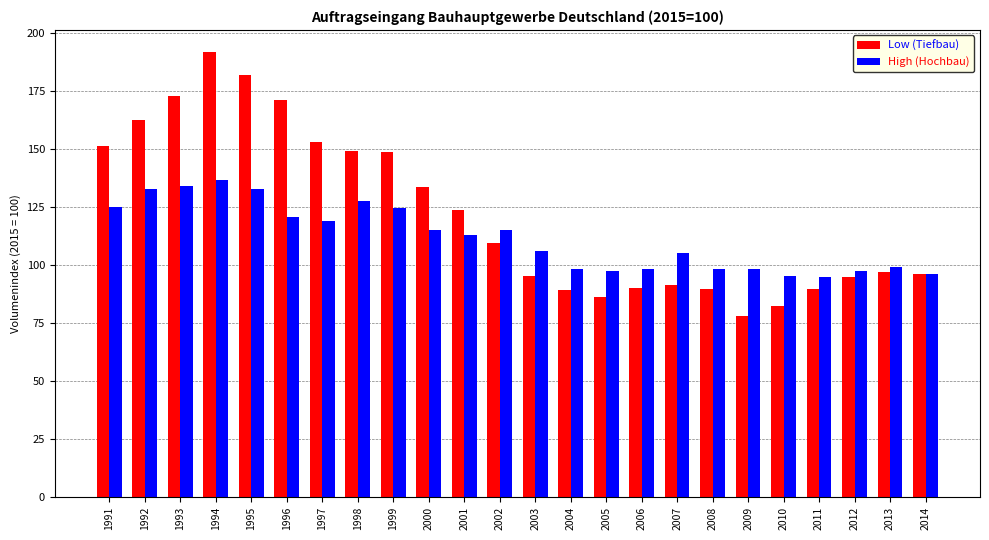

What is the maximum value shown in the chart?

191.8